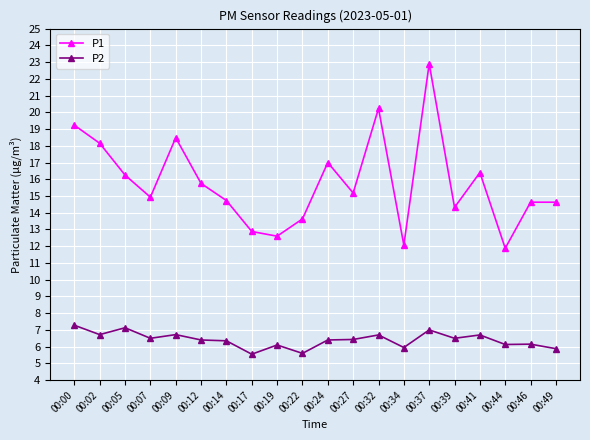

What is the spread (max minus min) of values at 00:02?

11.4